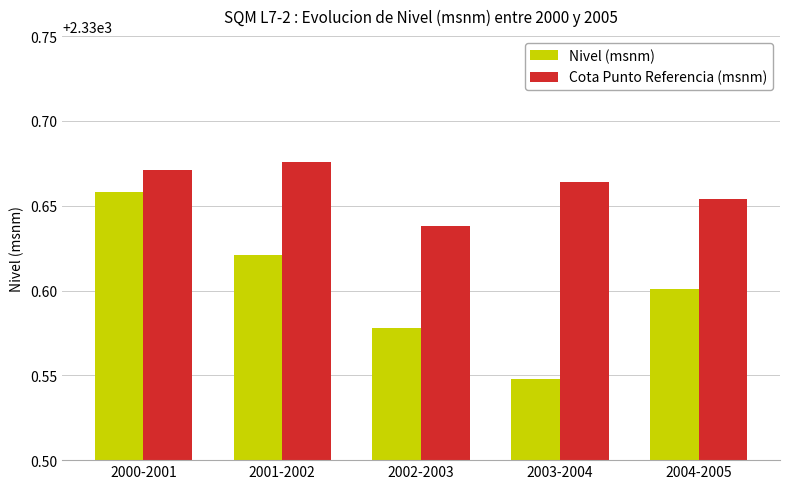

What is the sum of the Cota Punto Referencia (msnm) values at 2004-2005 and 2000-2001?

4661.3